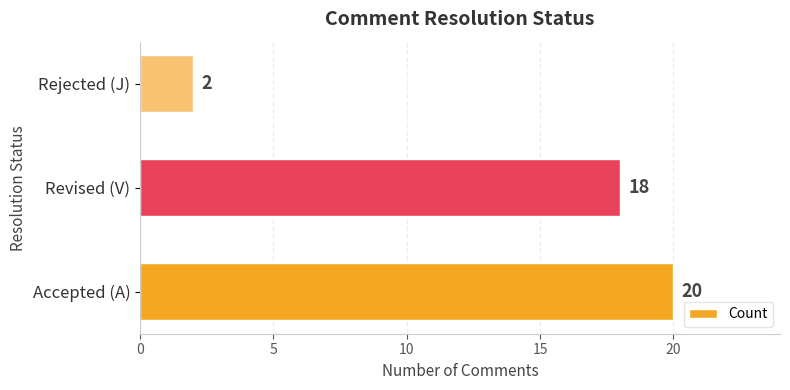

How many values are between 2 and 20?

3